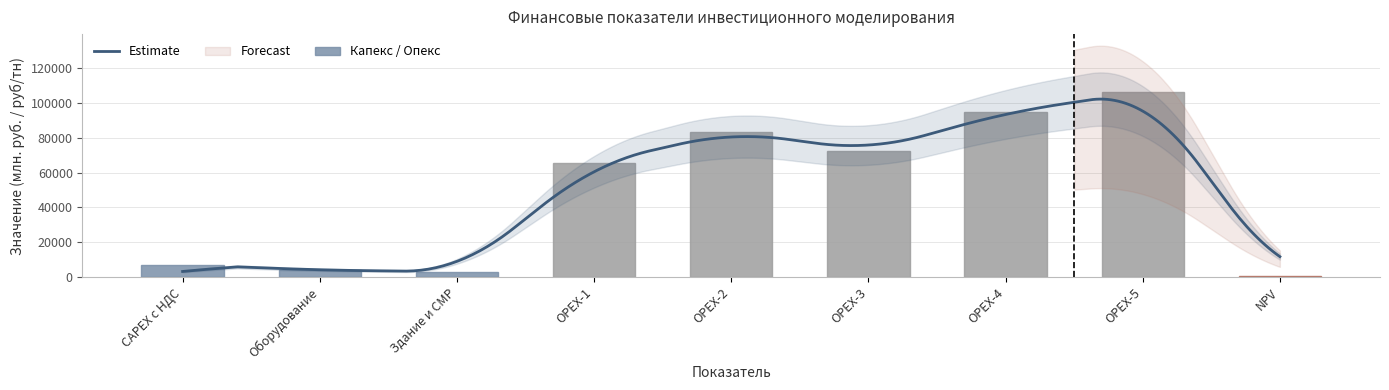

The chart shows a value of 5839.1 at Оборудование. True or false?

False